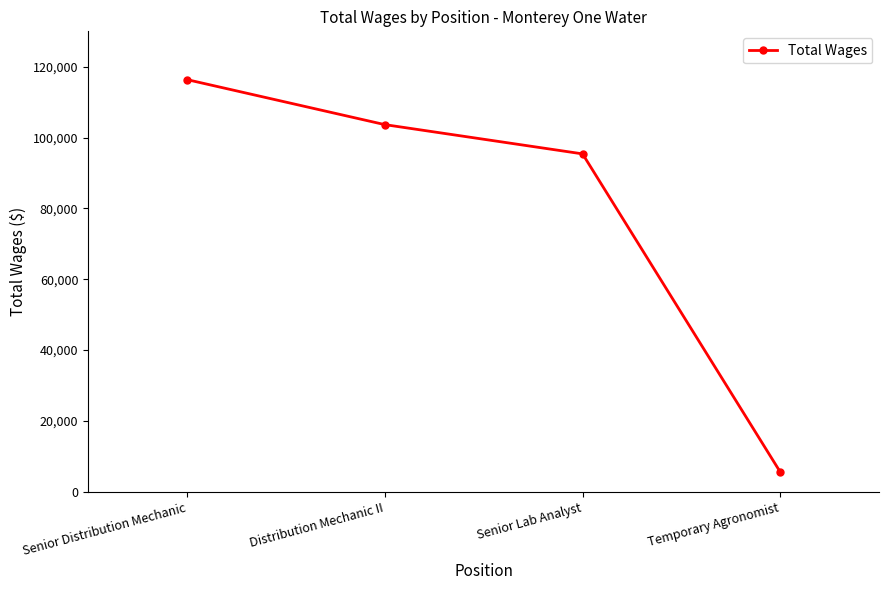

What is the value of the 2nd point from the left?

103654